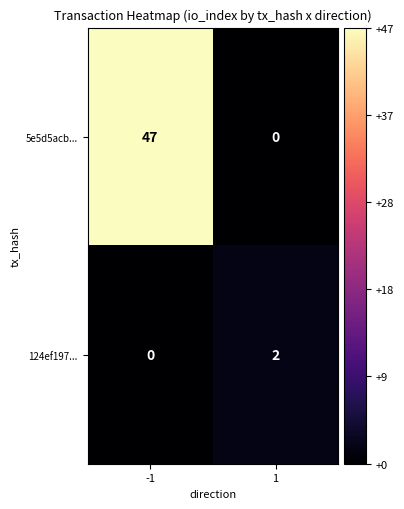

Which series has the largest range (max minus min)?

5e5d5acb...